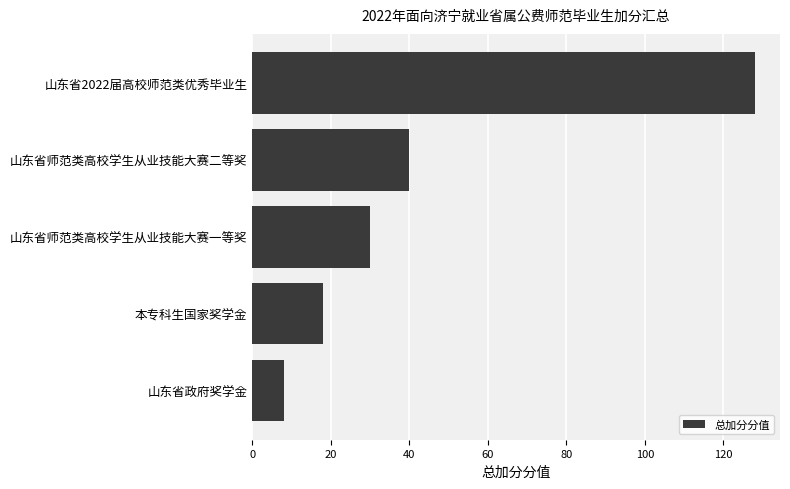

Which has a higher value, 本专科生国家奖学金 or 山东省师范类高校学生从业技能大赛二等奖?

山东省师范类高校学生从业技能大赛二等奖